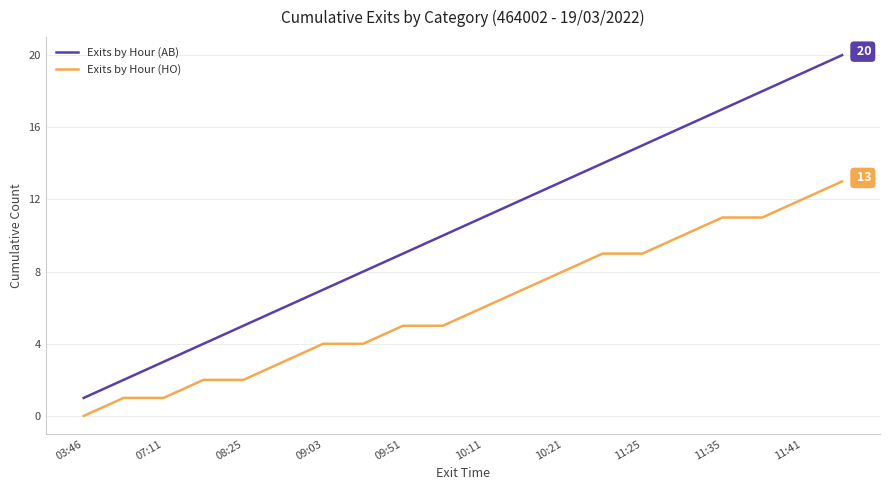

Which series has the largest total across all categories?

Exits by Hour (AB)